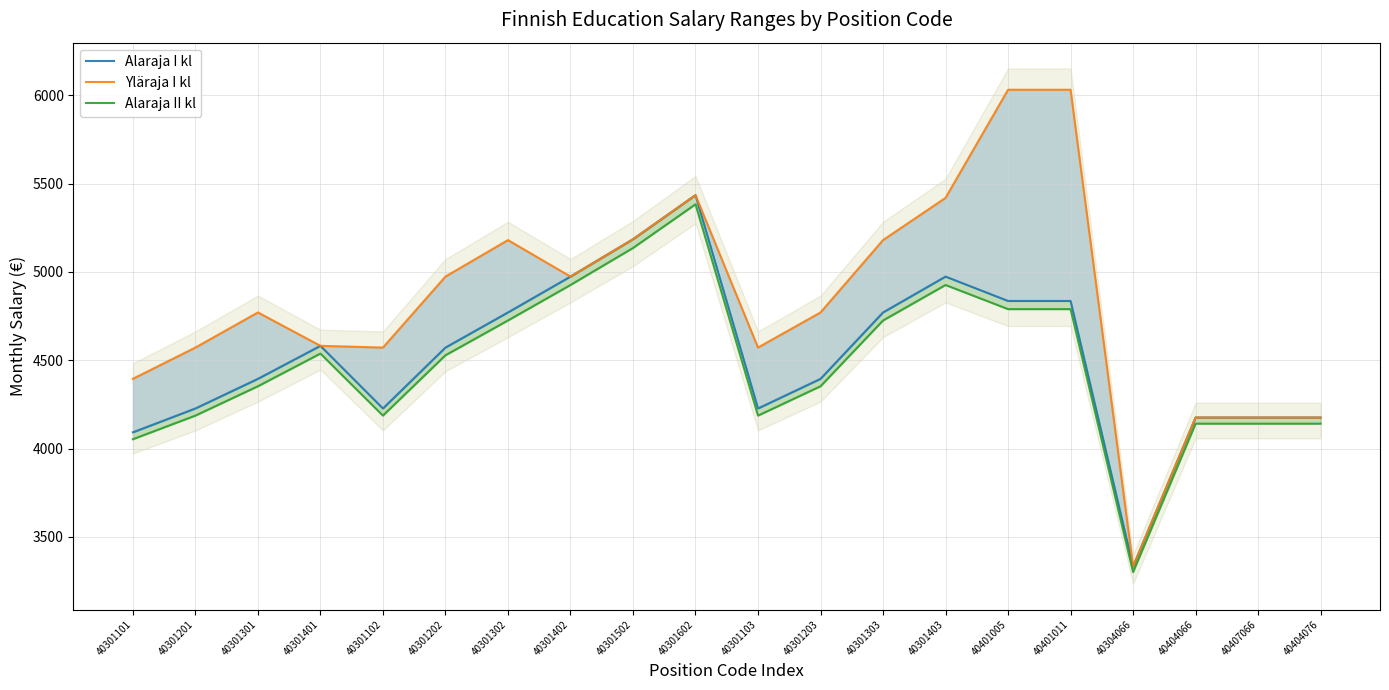

True or false: Alaraja I kl and Yläraja I kl cross at least once.

False